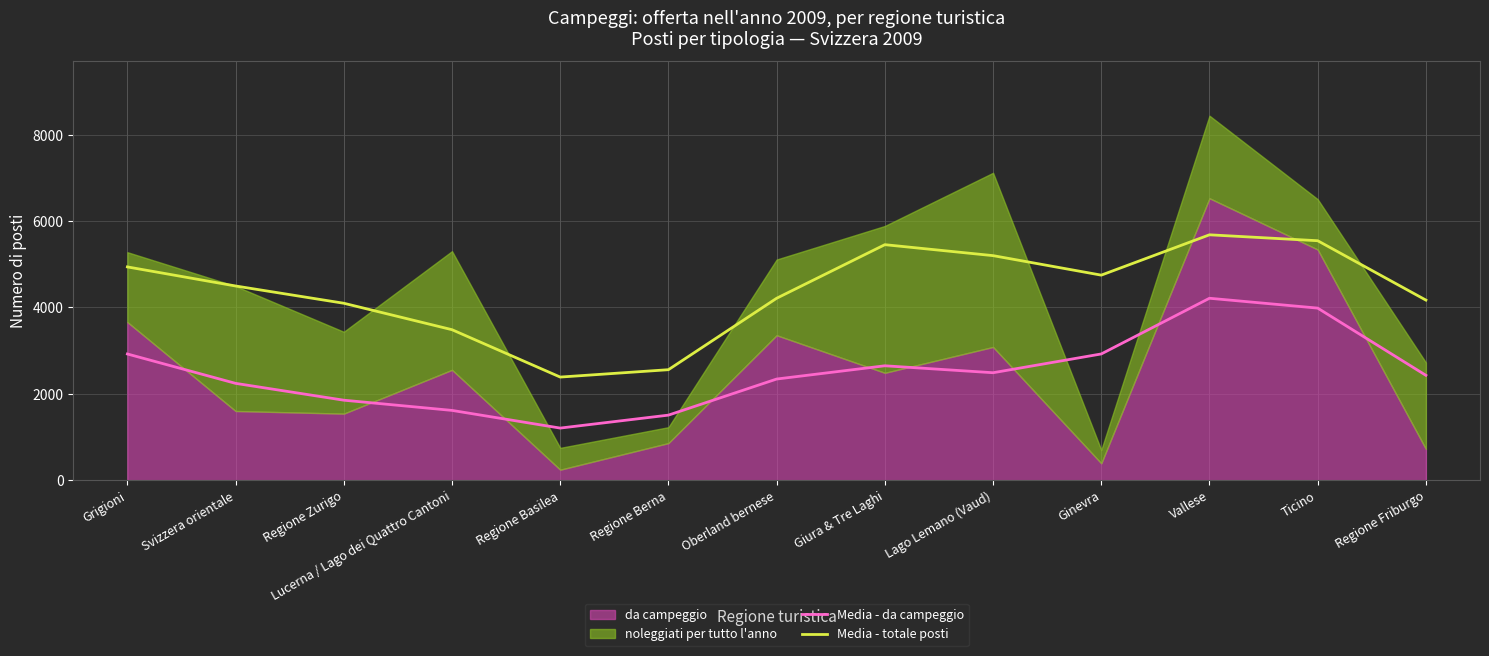

How many data points in Media - da campeggio are less than 2427?

6